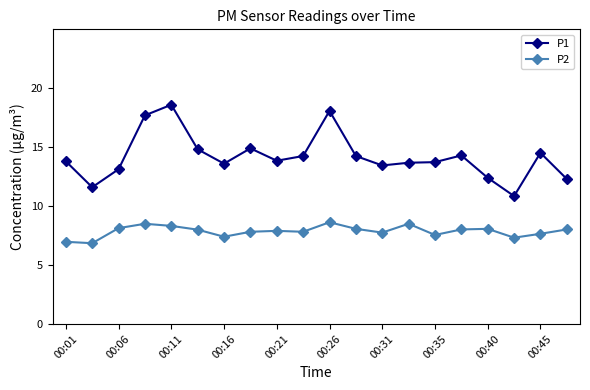

Which series has the largest total across all categories?

P1